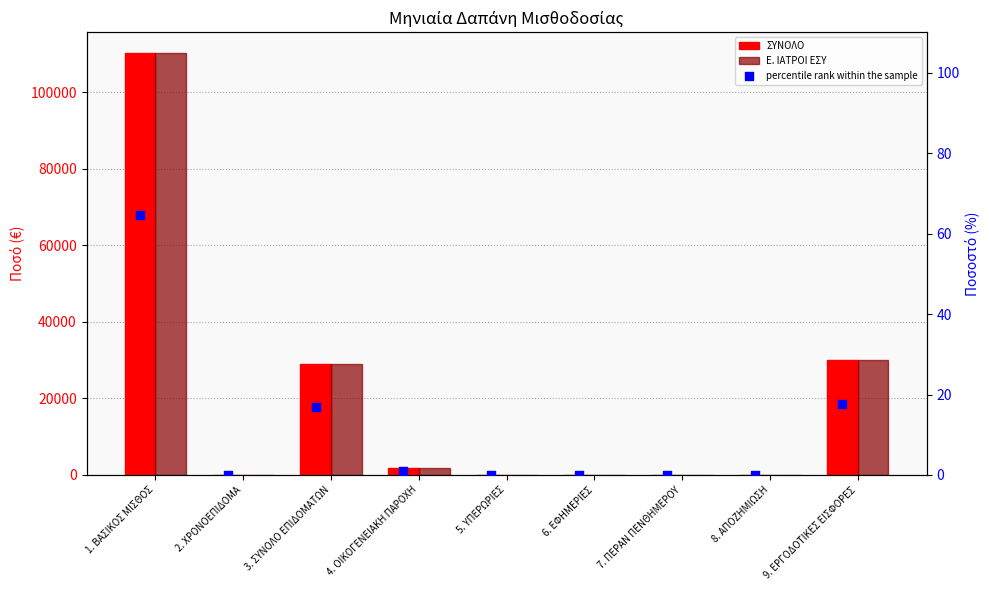

What are all the series names shown in the legend?

ΣΥΝΟΛΟ, Ε. ΙΑΤΡΟΙ ΕΣΥ, percentile rank within the sample